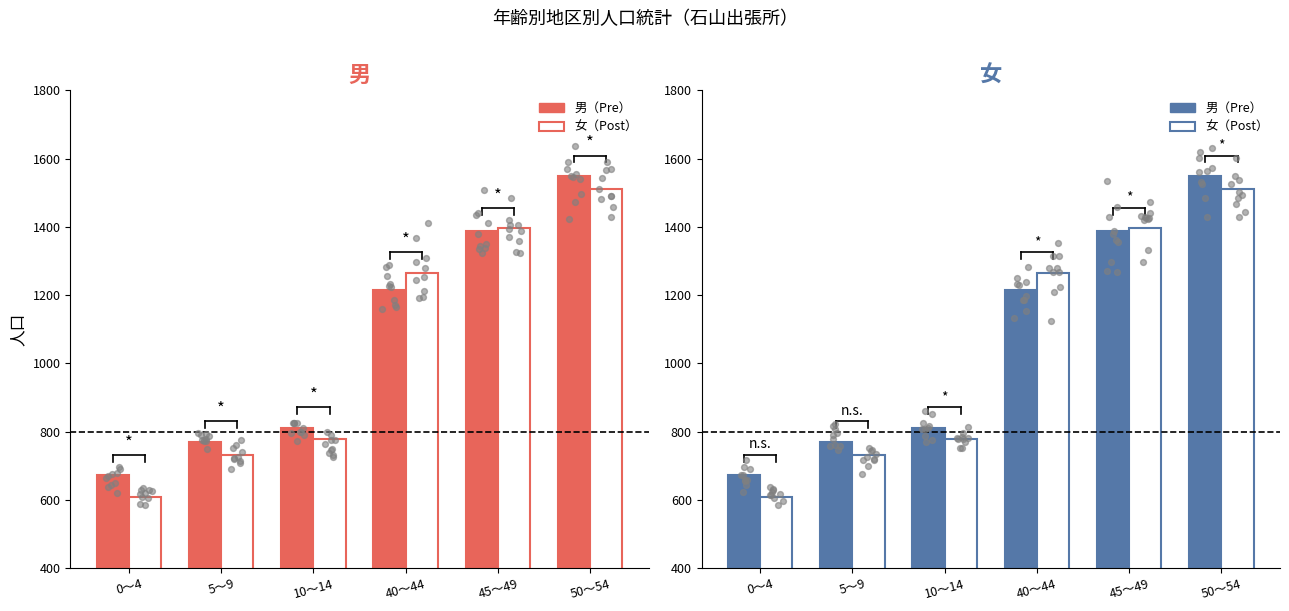

Which series reaches the maximum Y coordinate?

男（Pre）